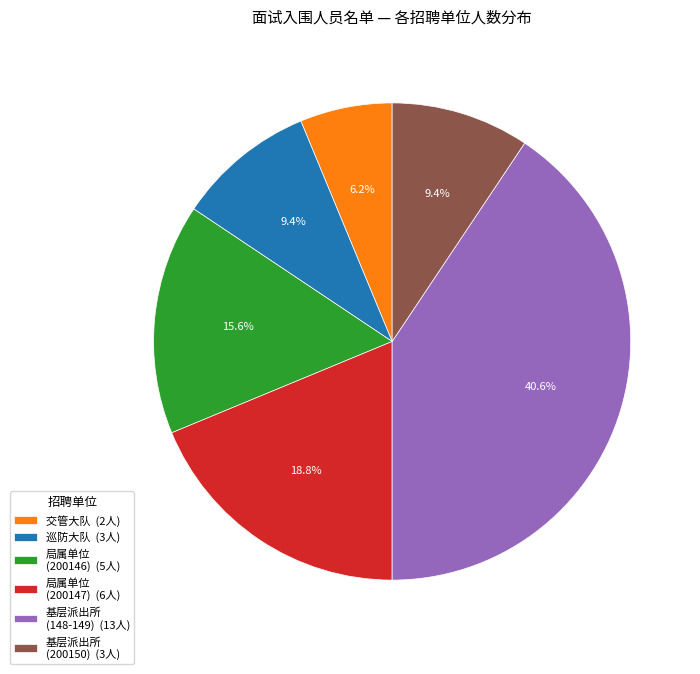

Approximately how many times larger is the value at 局属单位 (200146) (5人) compared to 基层派出所 (200150) (3人)?

1.7